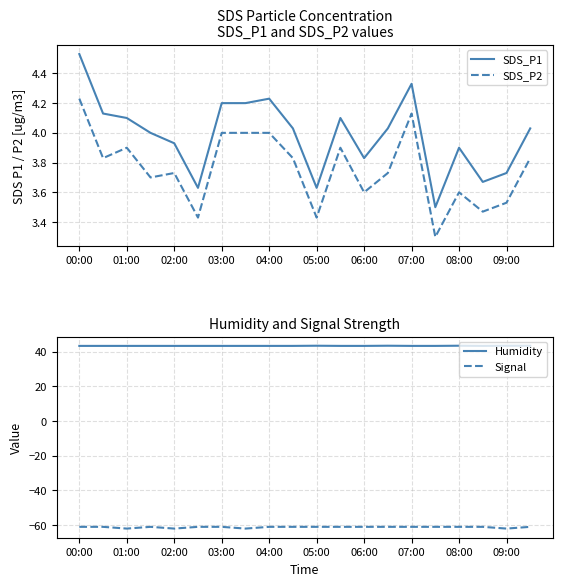

Count the number of categories in the chart.

20